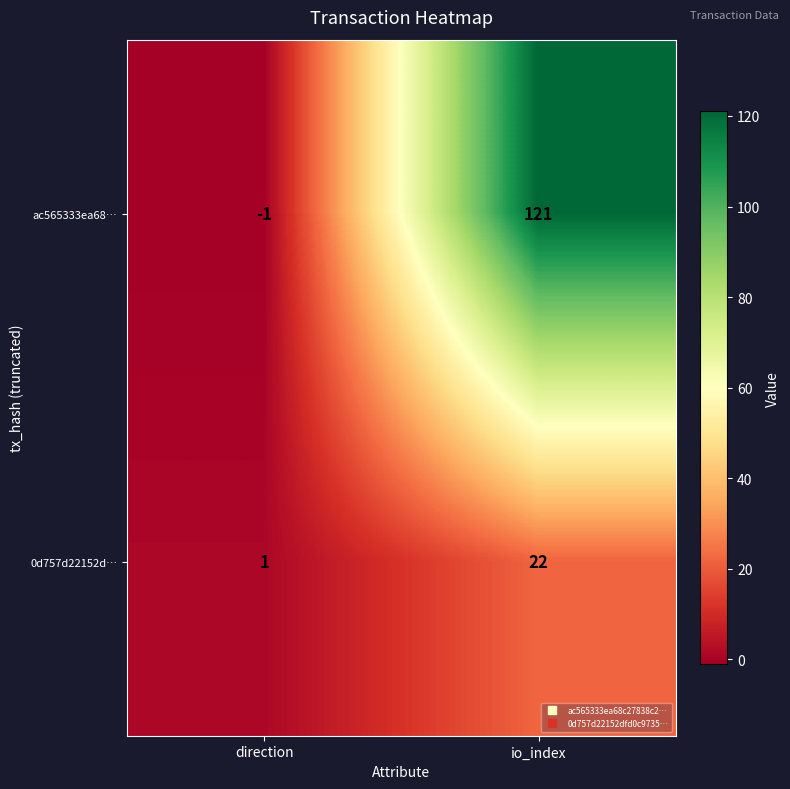

Count the number of data series in this chart.

2